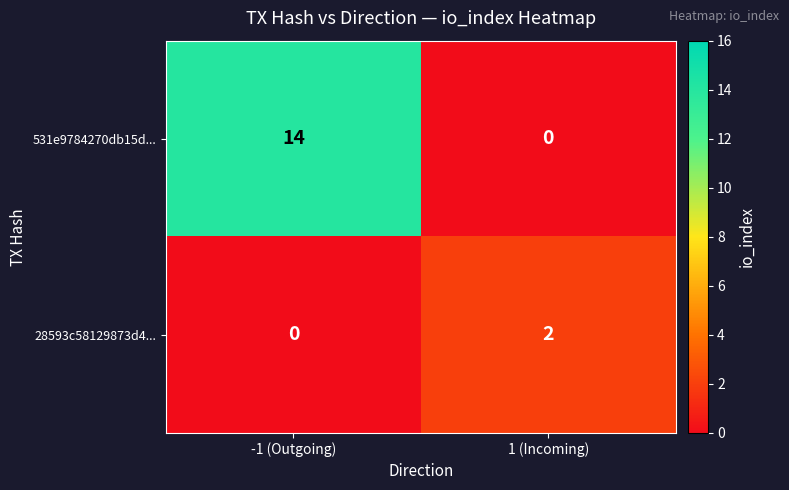

At which category does the chart reach its peak across all series?

-1 (Outgoing)